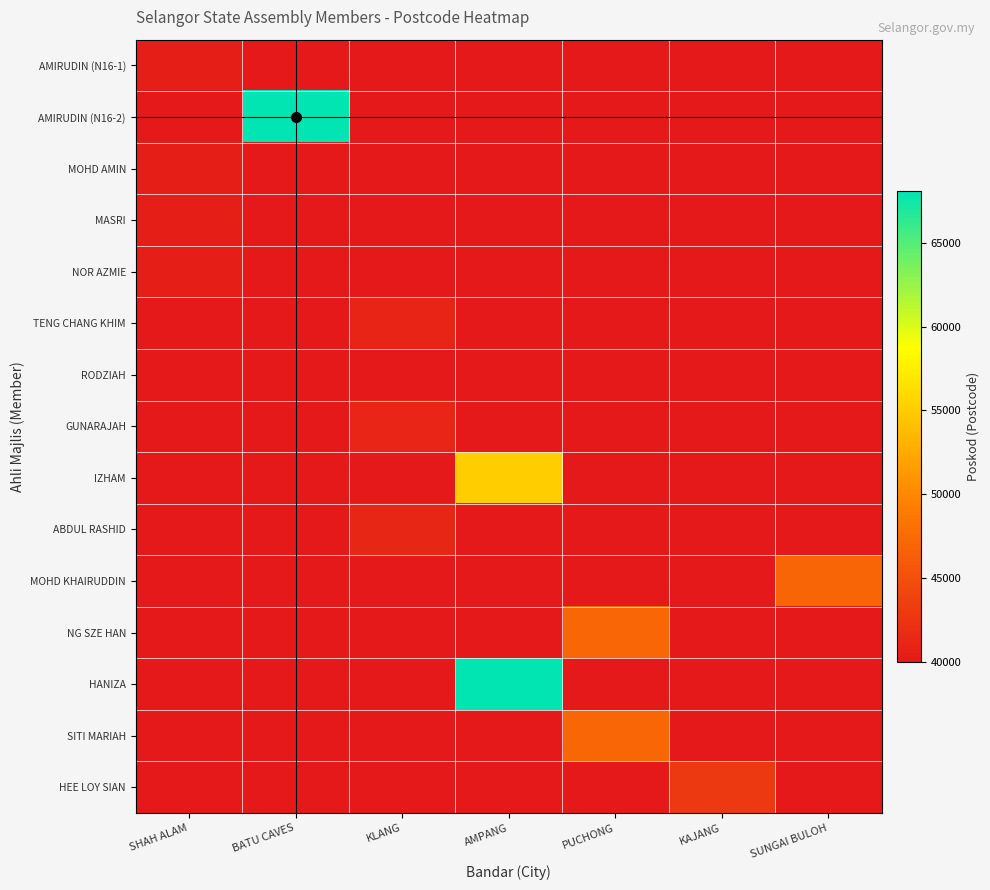

Which series has the largest total across all categories?

AMIRUDIN (N16-2)